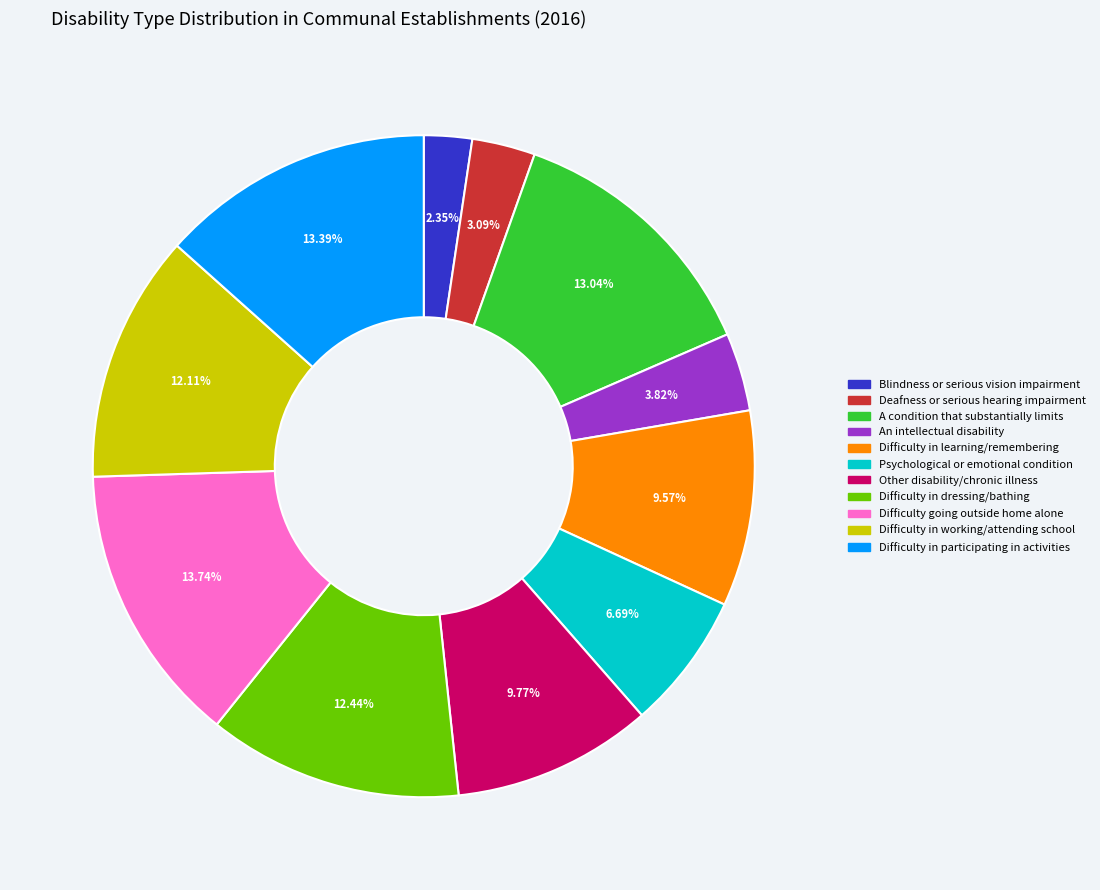

Which category has the smallest portion of the pie?

Blindness or serious vision impairment